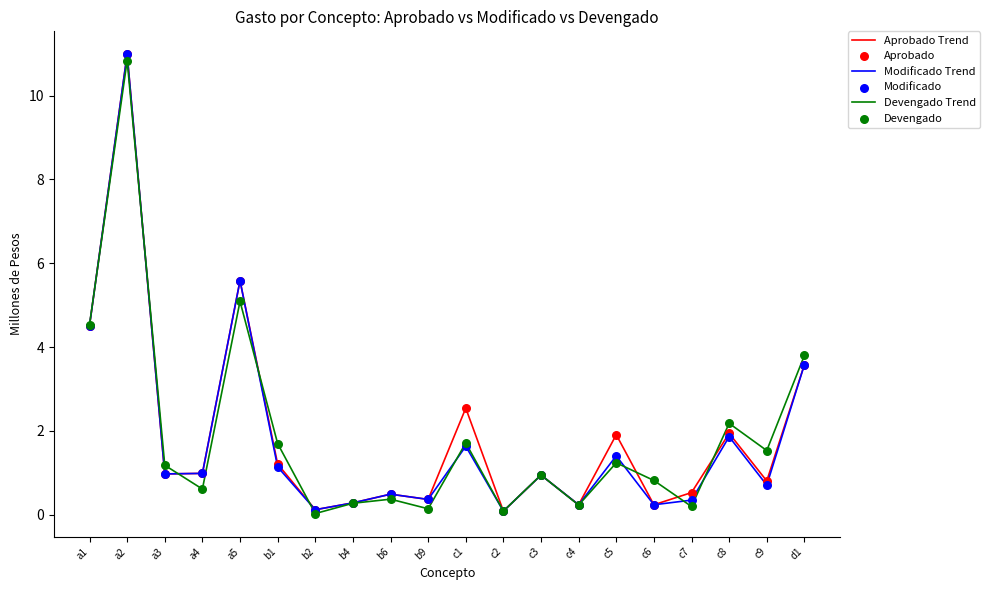

Which category has the highest value in the Aprobado Trend series?

a2